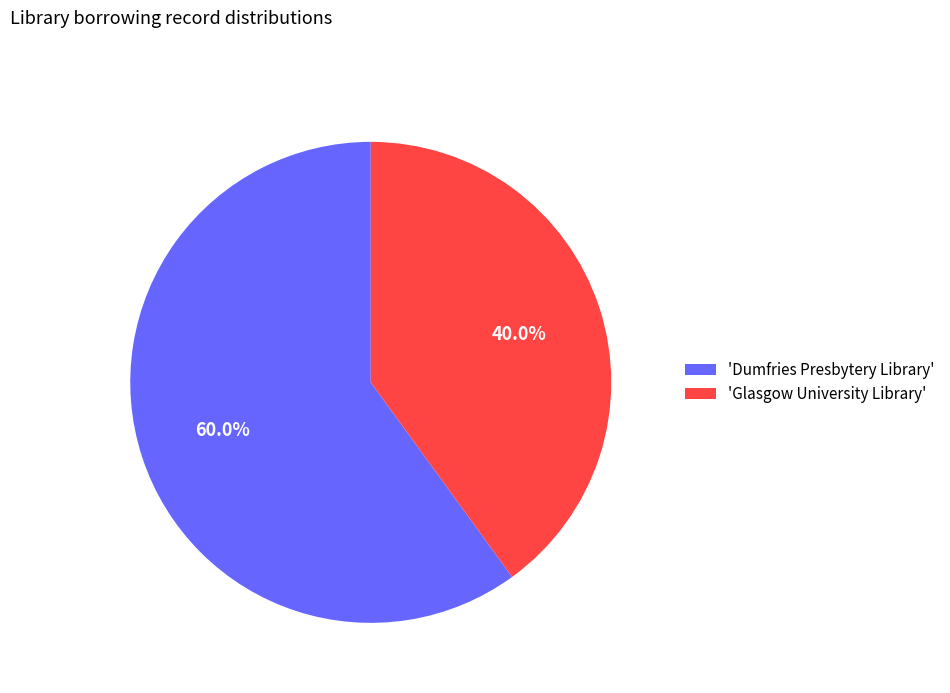

Which slice represents more than half of the pie?

'Dumfries Presbytery Library'